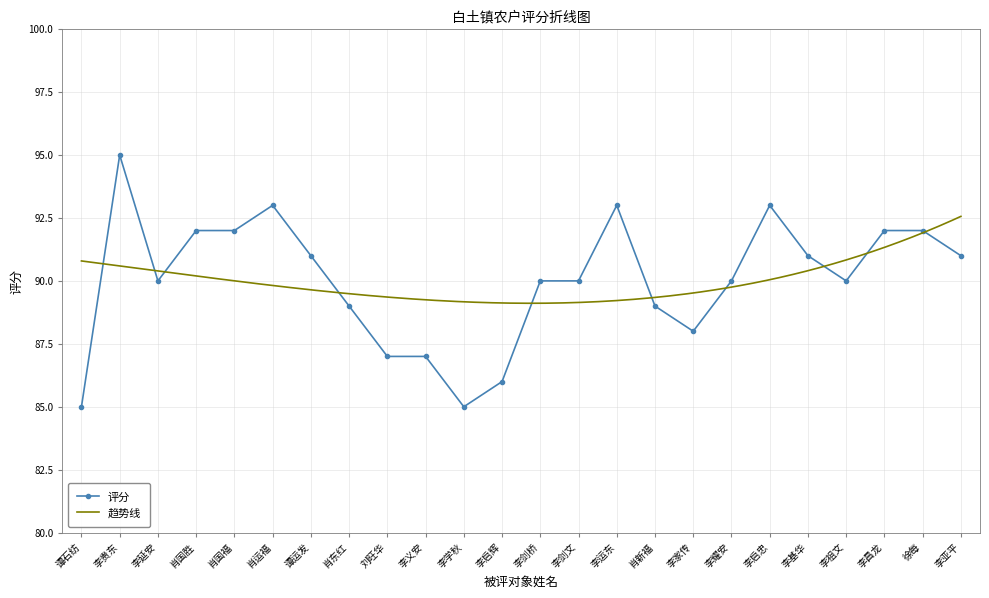

What is the minimum value shown in the chart?

85